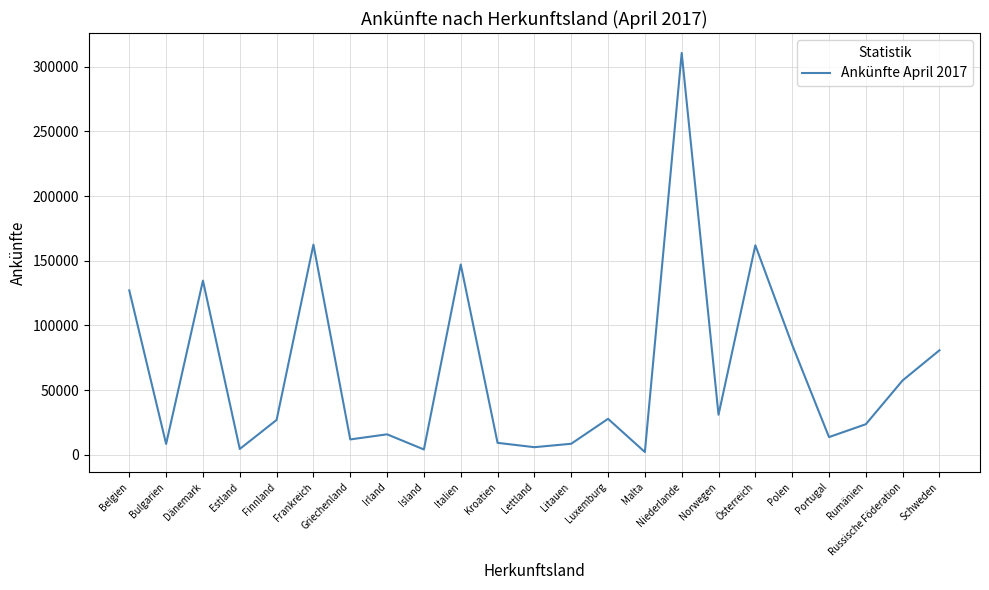

Which has a higher value, Bulgarien or Dänemark?

Dänemark